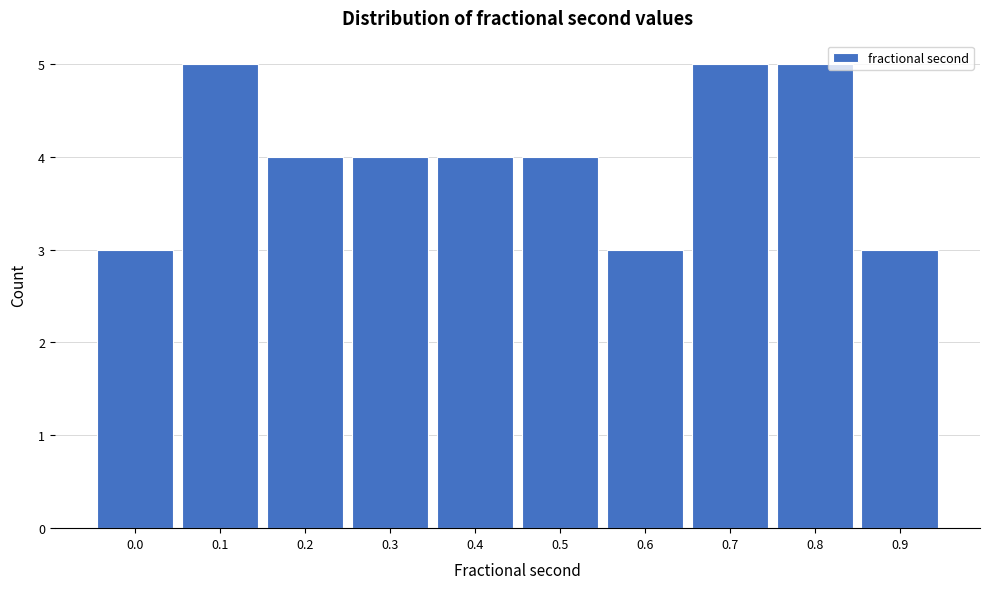

Reading left to right, what are all the values shown in this chart?

0.0=3	0.1=5	0.2=4	0.3=4	0.4=4	0.5=4	0.6=3	0.7=5	0.8=5	0.9=3